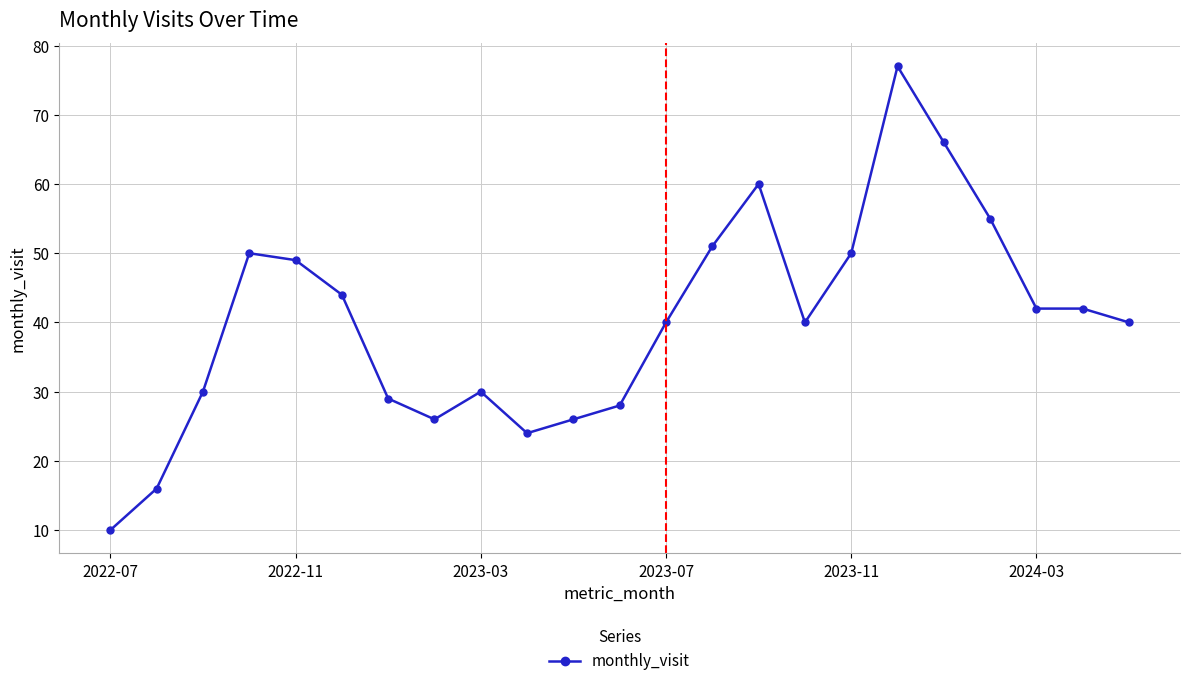

What is the smallest value displayed?

10